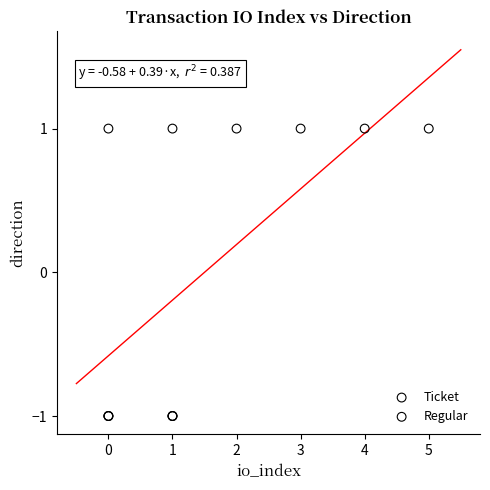

What are all the series names shown in the legend?

Ticket, Regular